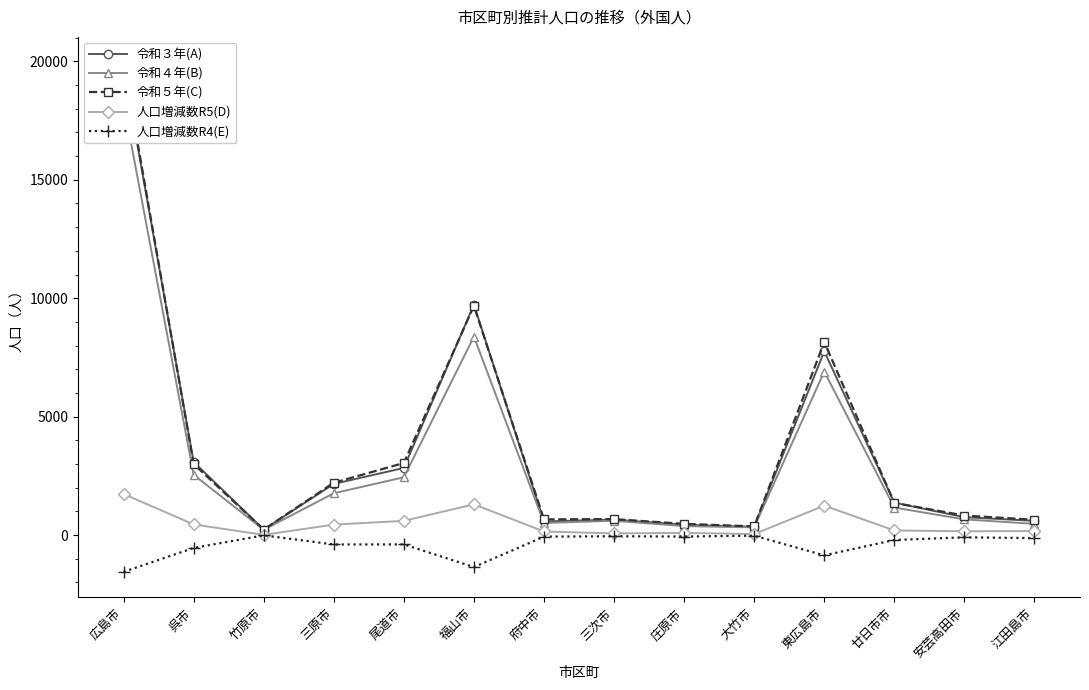

Where does the 令和５年(C) series first go above 1361?

広島市